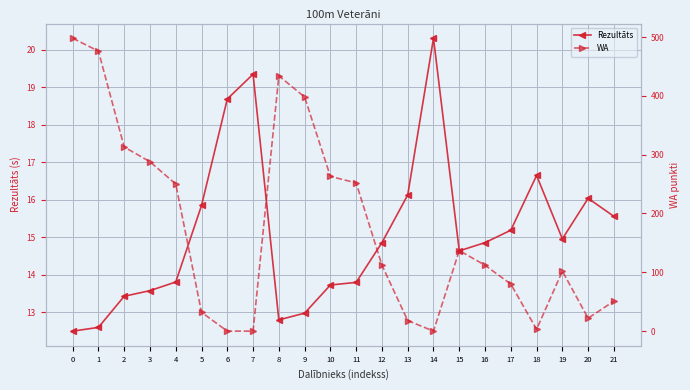

How many lines are shown in the chart?

2